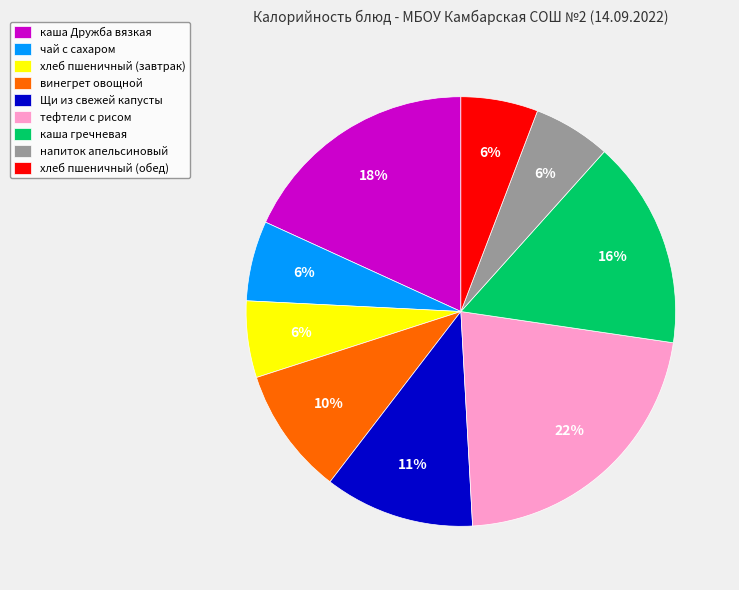

Count the number of slices in the pie.

9